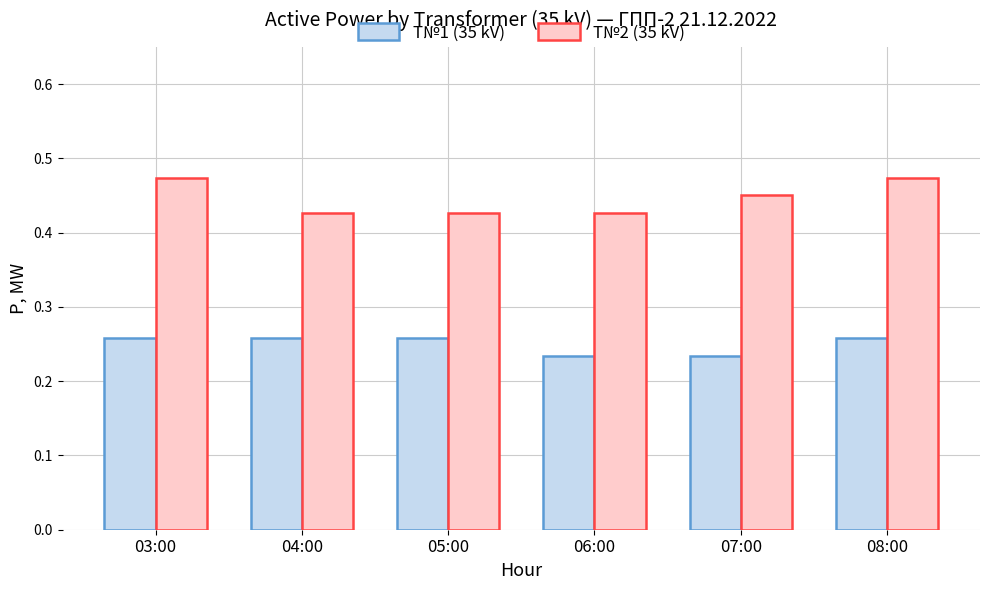

How many groups of bars are there?

6